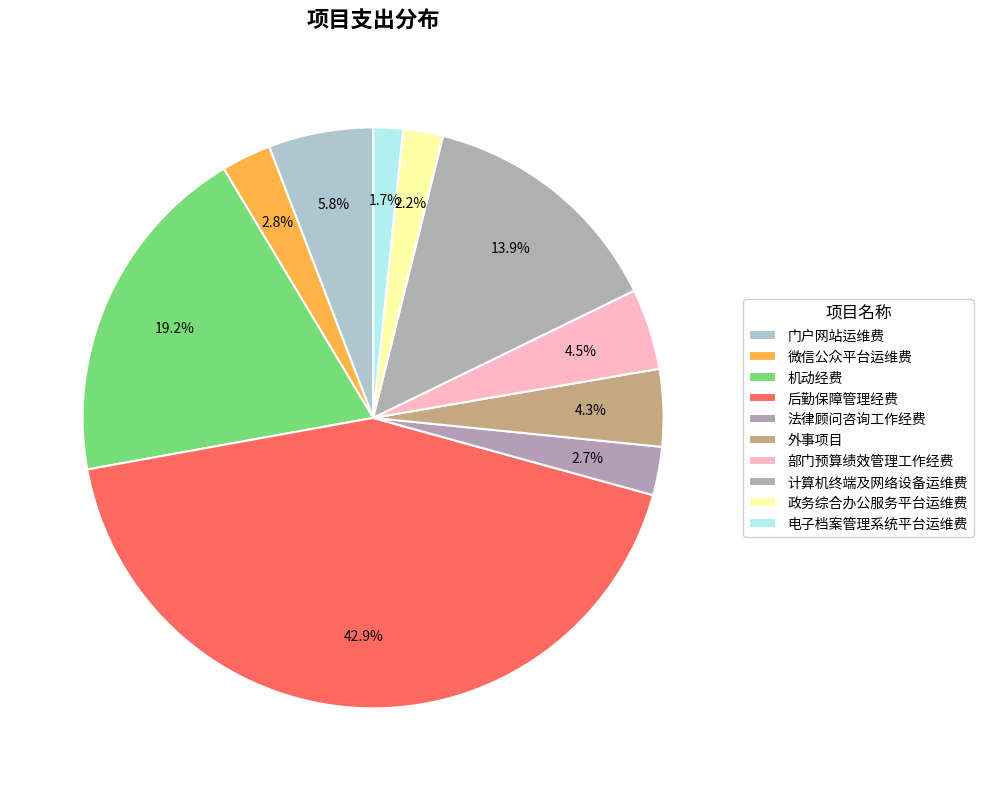

What is the ratio of the value at 微信公众平台运维费 to the value at 政务综合办公服务平台运维费?

1.2